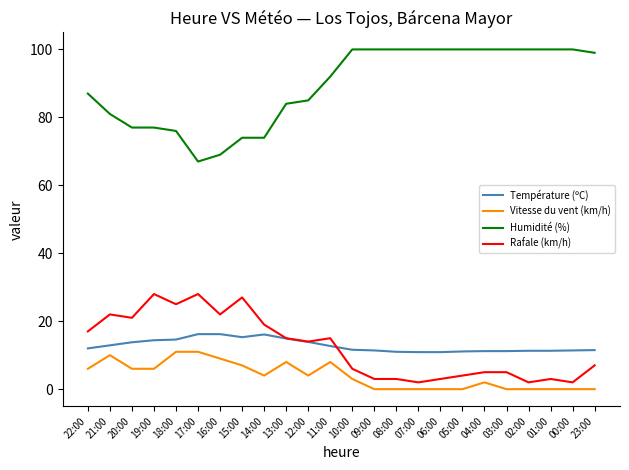

True or false: Rafale (km/h) and Humidité (%) intersect in this chart.

False